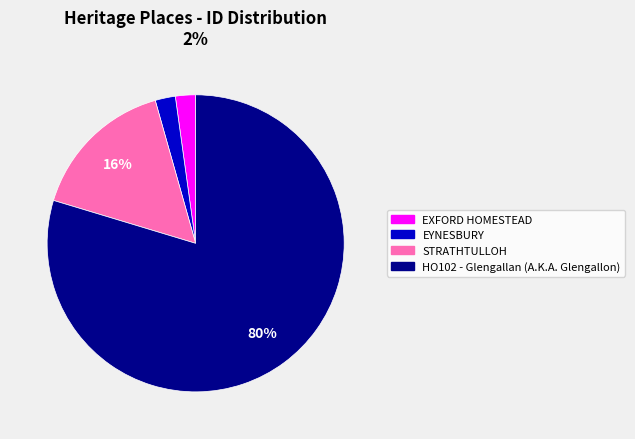

To the nearest percent, what is the difference between the EYNESBURY and STRATHTULLOH slice percentages?

14%